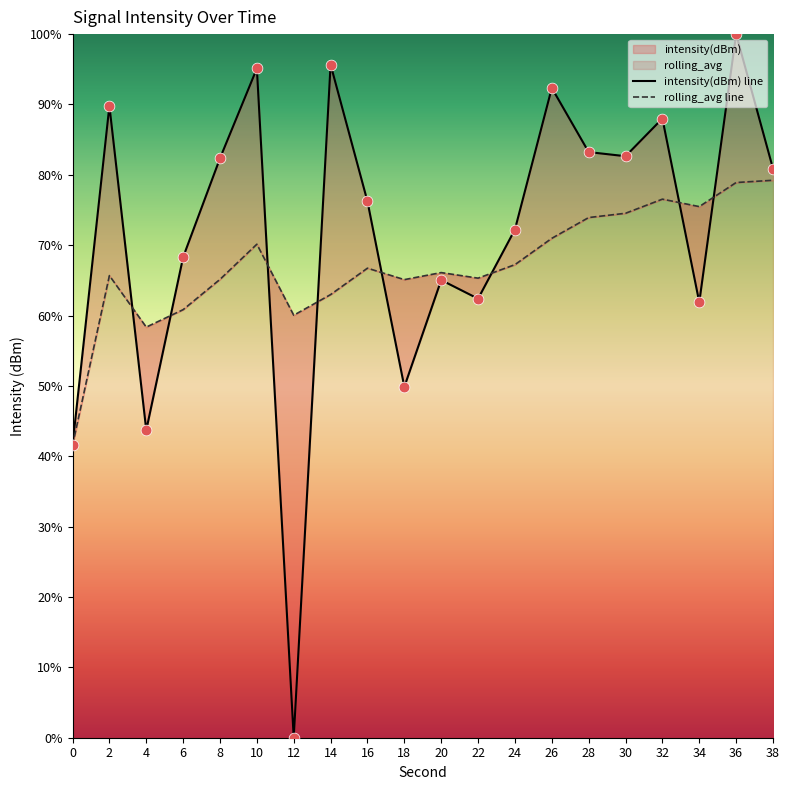

Which series has the largest total across all categories?

intensity(dBm)